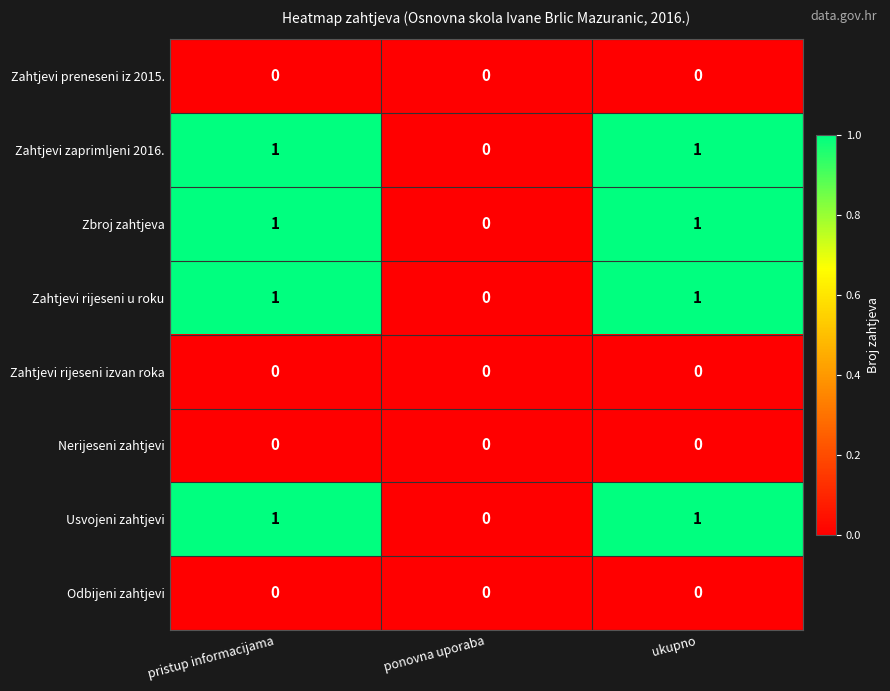

What is the difference between the highest and lowest values at pristup informacijama?

1